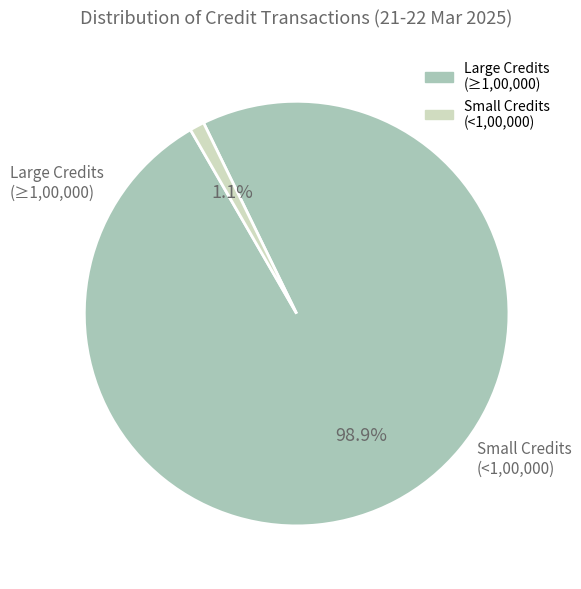

Does any single category account for the majority?

Yes